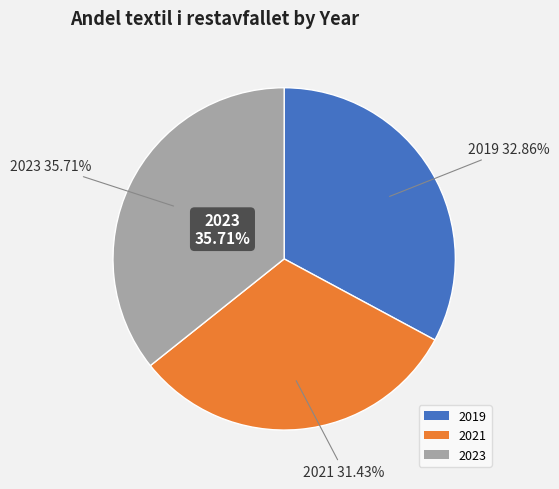

What portion of the pie excludes 2023?

64.3%